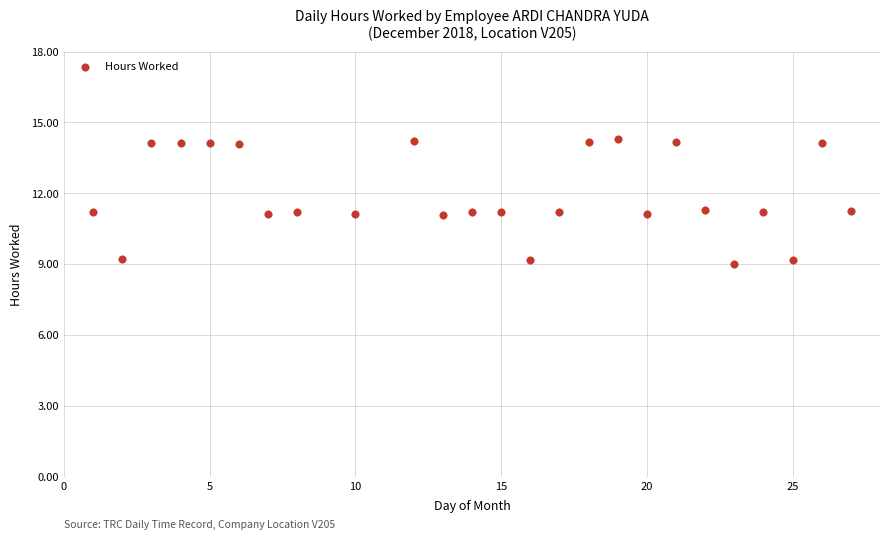

What is the range of X values (max minus min)?

26.0